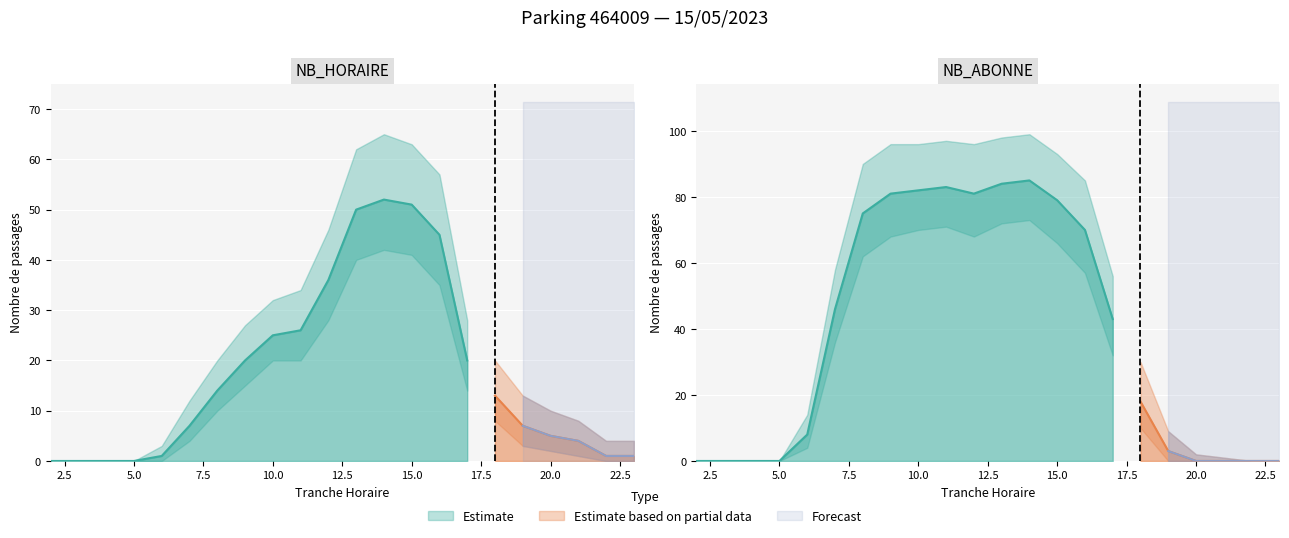

At 3, list the series in order from largest to smallest.

NB_HORAIRE, NB_ABONNE